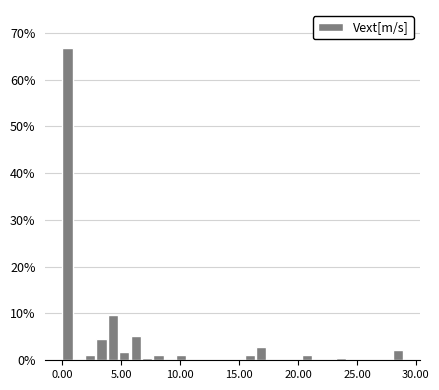

Around what value on the x-axis is the tallest bar? Give the approximate position of its centre, as read against the axis.

0.5